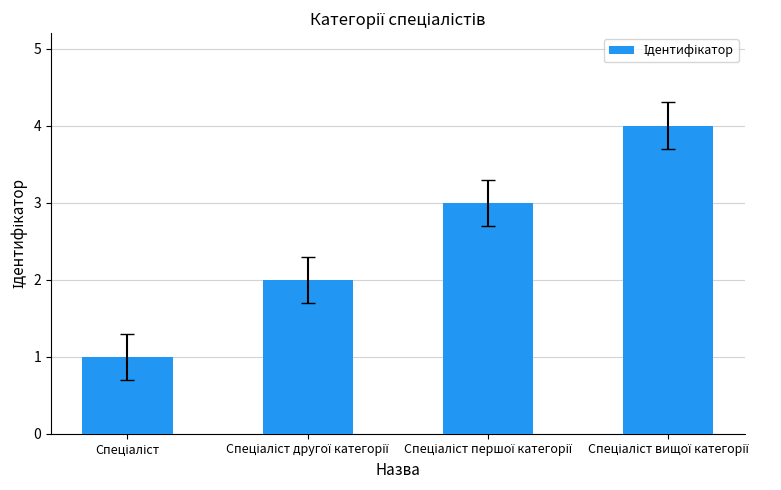

What is the sum of all values?

10